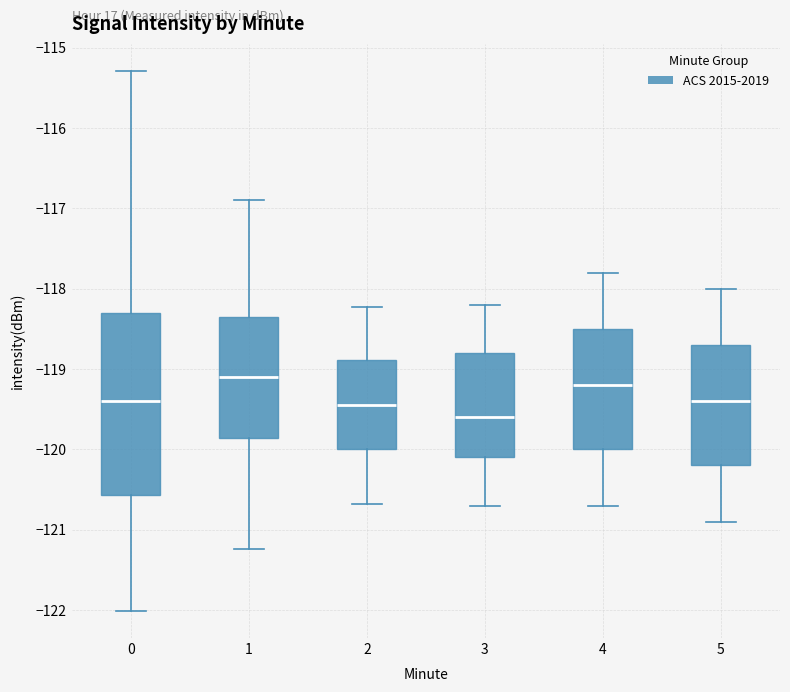

Reading left to right, read every box against the y-axis: the position of its median line, the range the box covers, and the ends of its whiskers. The values are not printed on the chart, so give them approximately, as read against the axis.

0: median -119.4, box -120.6 to -118.3, whiskers -122.0 to -115.3
1: median -119.1, box -119.9 to -118.4, whiskers -121.2 to -116.9
2: median -119.4, box -120.0 to -118.9, whiskers -120.7 to -118.2
3: median -119.6, box -120.1 to -118.8, whiskers -120.7 to -118.2
4: median -119.2, box -120.0 to -118.5, whiskers -120.7 to -117.8
5: median -119.4, box -120.2 to -118.7, whiskers -120.9 to -118.0